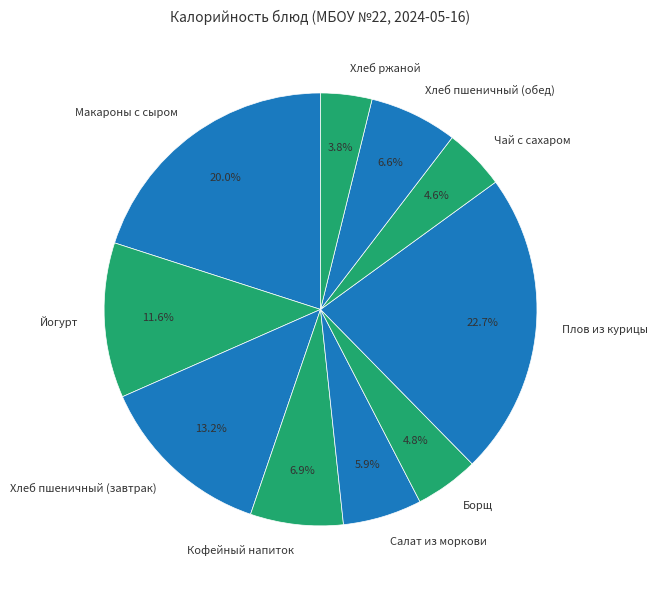

Does Борщ account for over 50% of the chart?

No